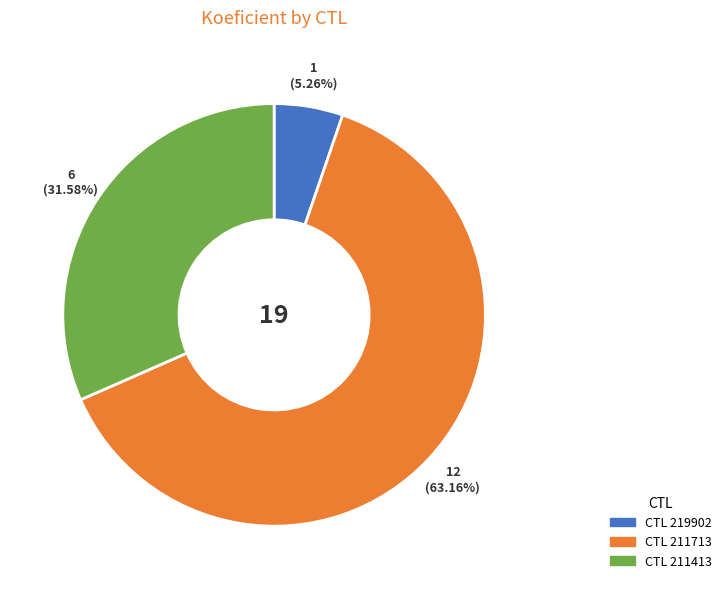

Does any single category account for the majority?

Yes